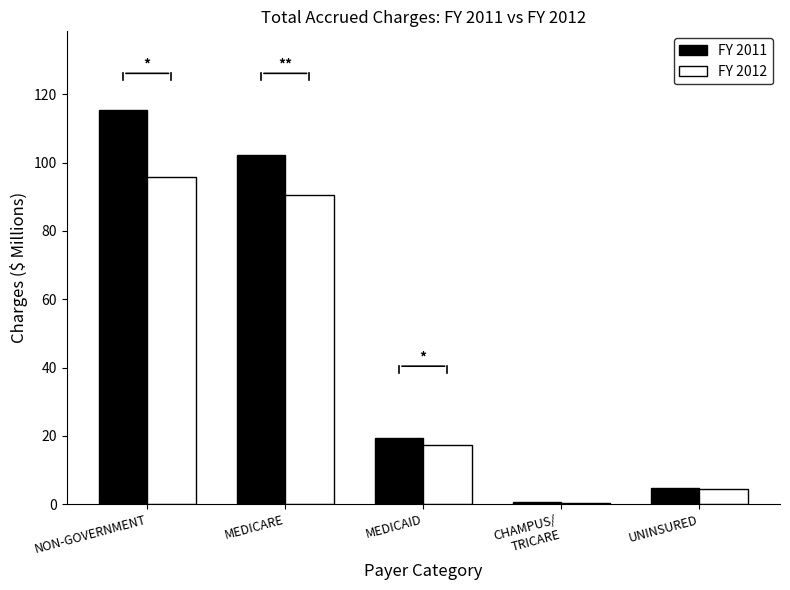

What is the greatest value displayed?

115.4